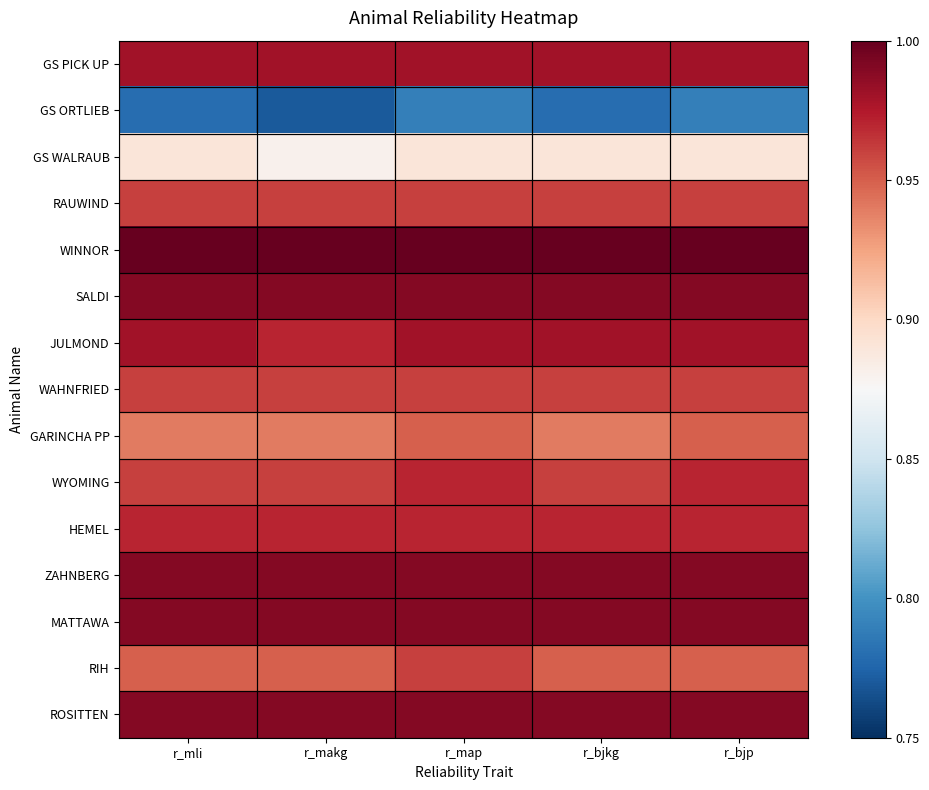

Reading left to right, extract all data points from this chart.

GS PICK UP: r_mli=1.0	r_makg=1.0	r_map=1.0	r_bjkg=1.0	r_bjp=1.0
GS ORTLIEB: r_mli=0.8	r_makg=0.8	r_map=0.8	r_bjkg=0.8	r_bjp=0.8
GS WALRAUB: r_mli=0.9	r_makg=0.9	r_map=0.9	r_bjkg=0.9	r_bjp=0.9
RAUWIND: r_mli=1.0	r_makg=1.0	r_map=1.0	r_bjkg=1.0	r_bjp=1.0
WINNOR: r_mli=1.0	r_makg=1.0	r_map=1.0	r_bjkg=1.0	r_bjp=1.0
SALDI: r_mli=1.0	r_makg=1.0	r_map=1.0	r_bjkg=1.0	r_bjp=1.0
JULMOND: r_mli=1.0	r_makg=1.0	r_map=1.0	r_bjkg=1.0	r_bjp=1.0
WAHNFRIED: r_mli=1.0	r_makg=1.0	r_map=1.0	r_bjkg=1.0	r_bjp=1.0
GARINCHA PP: r_mli=0.9	r_makg=0.9	r_map=0.9	r_bjkg=0.9	r_bjp=0.9
WYOMING: r_mli=1.0	r_makg=1.0	r_map=1.0	r_bjkg=1.0	r_bjp=1.0
HEMEL: r_mli=1.0	r_makg=1.0	r_map=1.0	r_bjkg=1.0	r_bjp=1.0
ZAHNBERG: r_mli=1.0	r_makg=1.0	r_map=1.0	r_bjkg=1.0	r_bjp=1.0
MATTAWA: r_mli=1.0	r_makg=1.0	r_map=1.0	r_bjkg=1.0	r_bjp=1.0
RIH: r_mli=0.9	r_makg=0.9	r_map=1.0	r_bjkg=0.9	r_bjp=0.9
ROSITTEN: r_mli=1.0	r_makg=1.0	r_map=1.0	r_bjkg=1.0	r_bjp=1.0